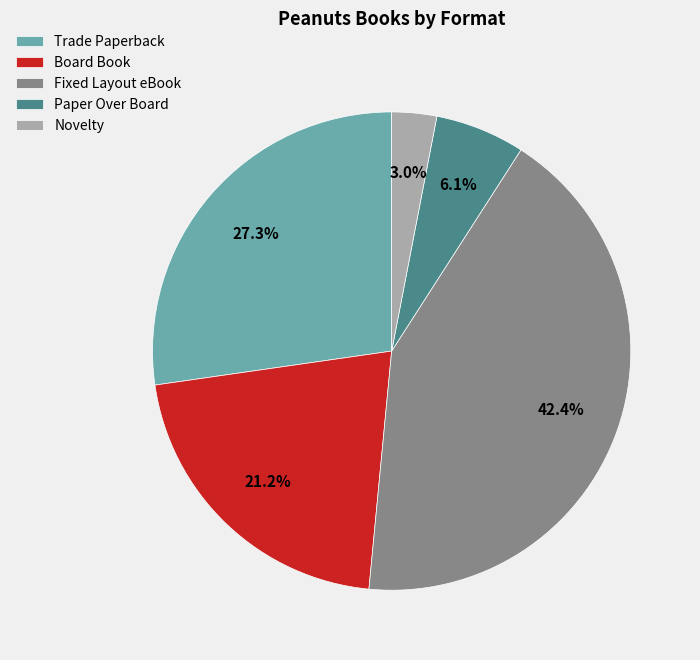

The Paper Over Board slice represents 22% of the pie. True or false?

False